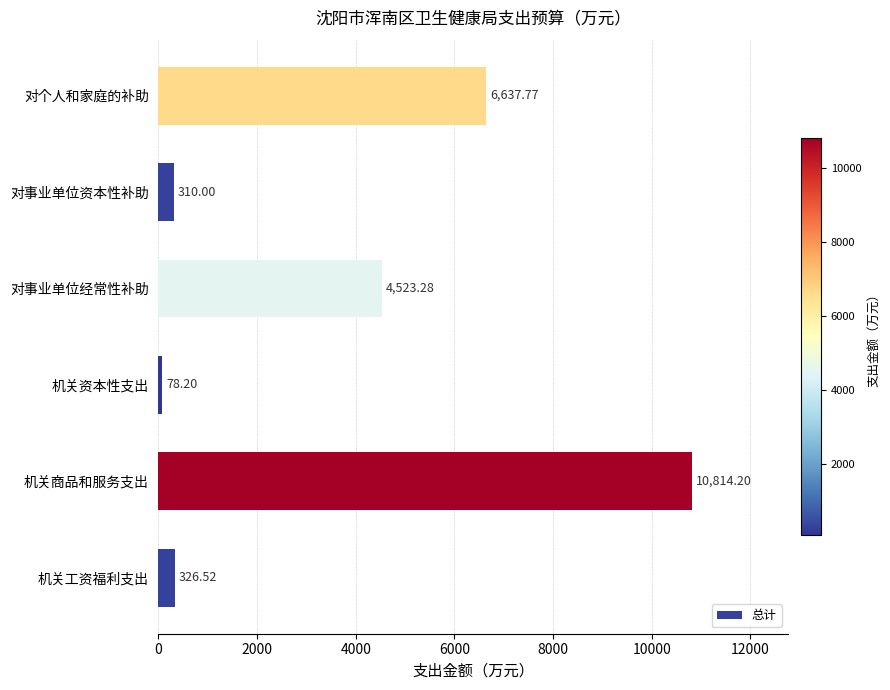

What is the minimum value shown in the chart?

78.2